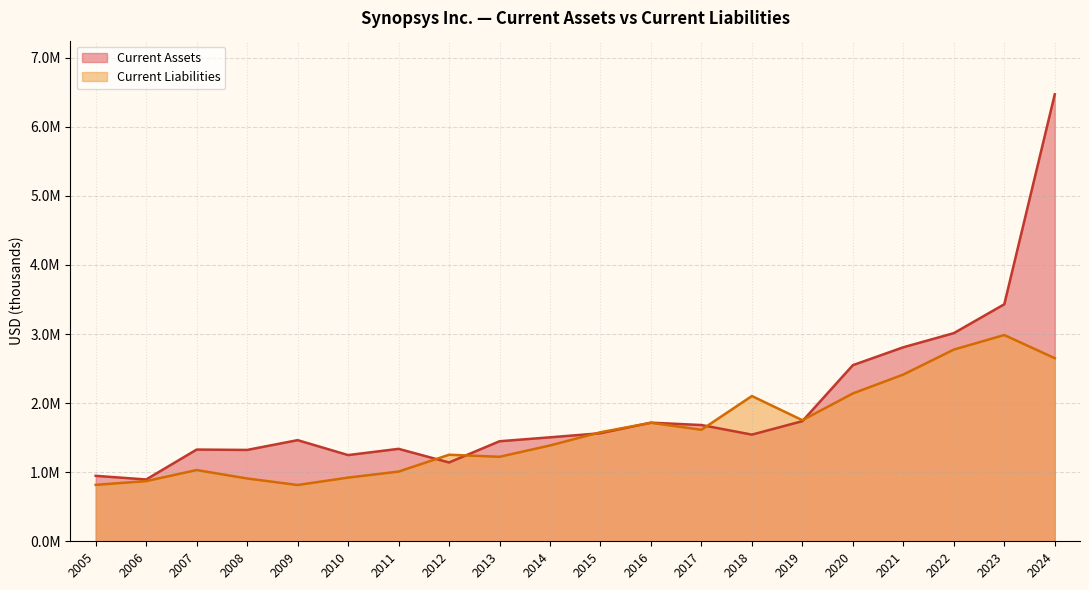

Is the value of Current Assets at 2019 greater than the value of Current Liabilities at 2023?

No